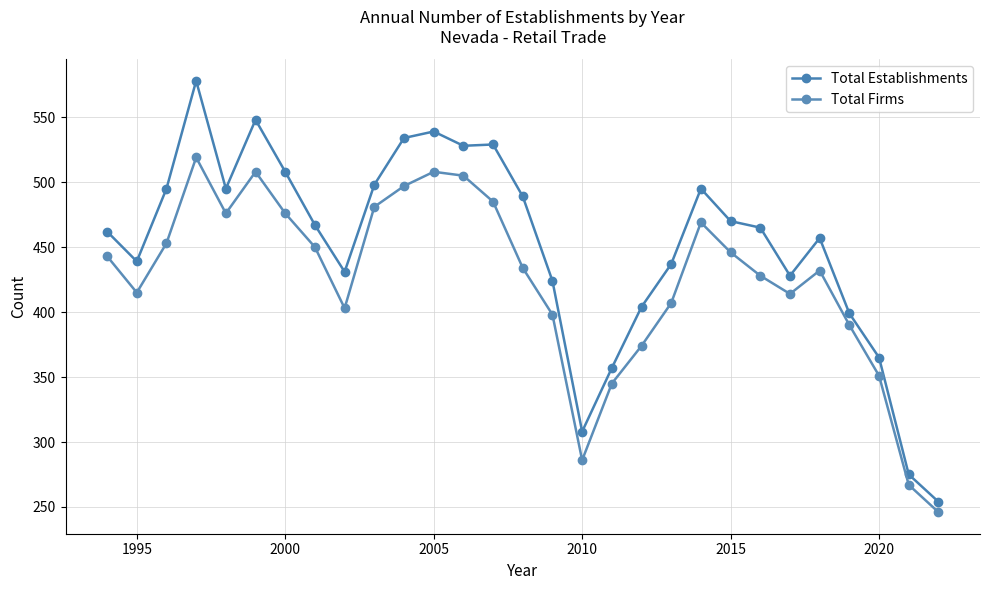

Does the chart have visible grid lines?

Yes